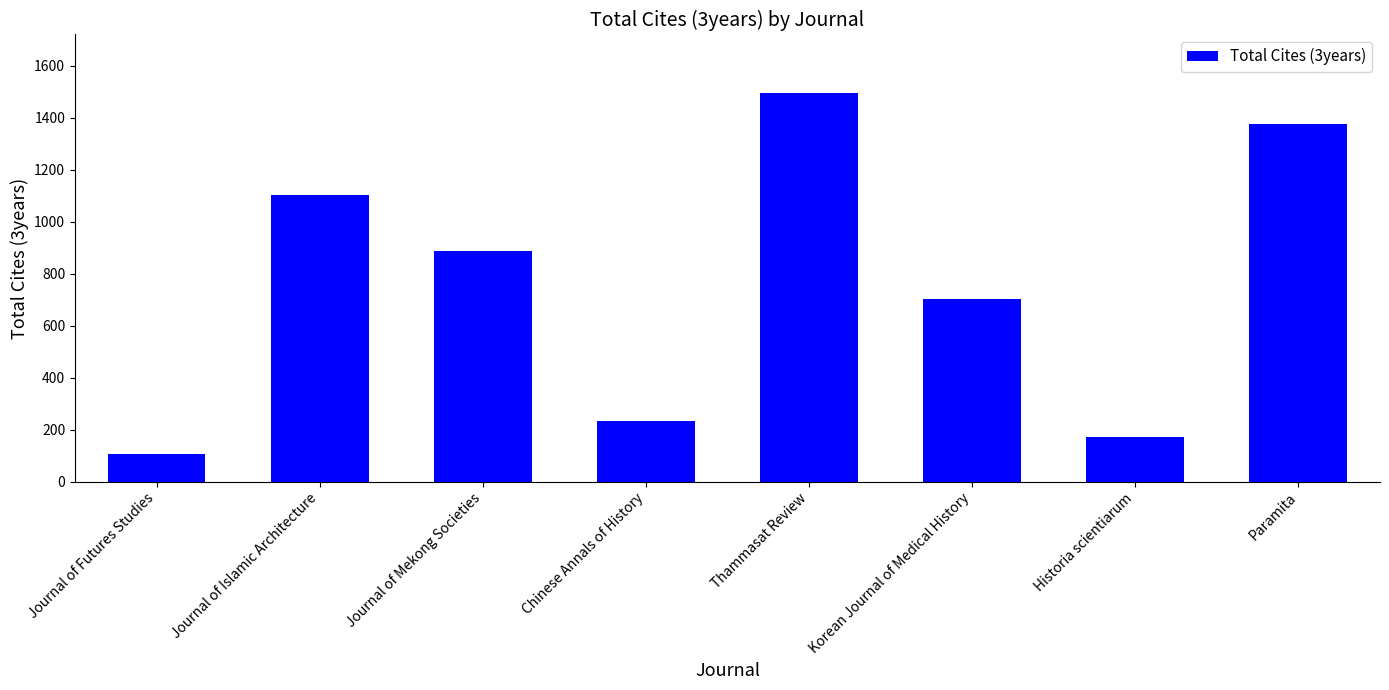

Between Paramita and Chinese Annals of History, which is larger?

Paramita